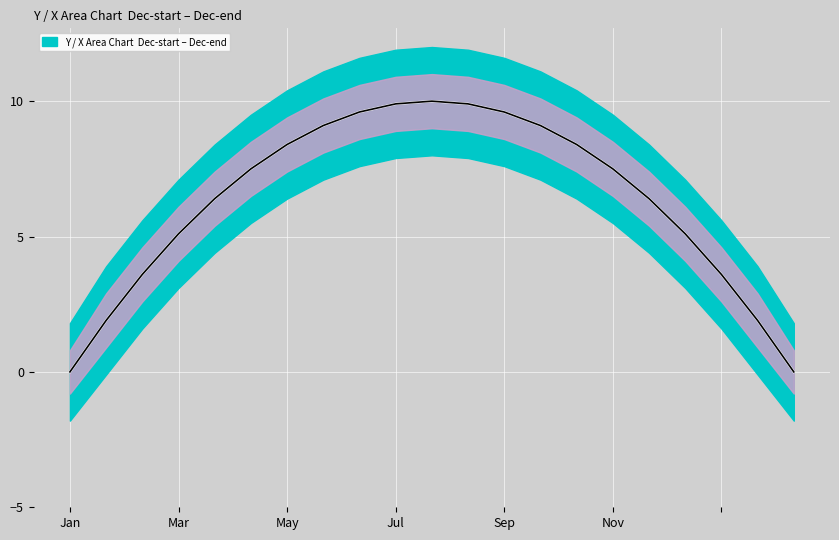

Is the value of Y at 8 greater than the value of center_line at 20?

Yes